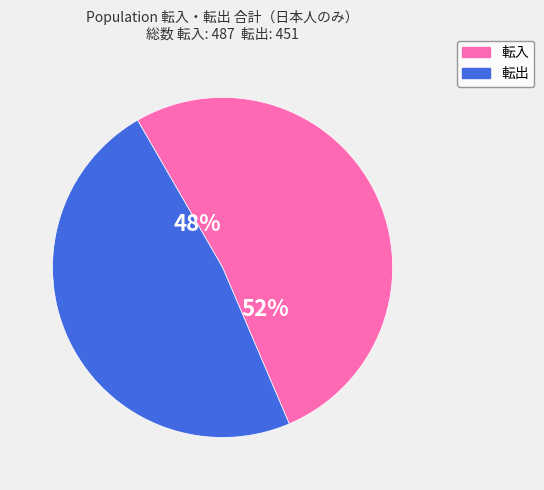

Do 転入 and 転出 together represent more than half of the pie?

Yes